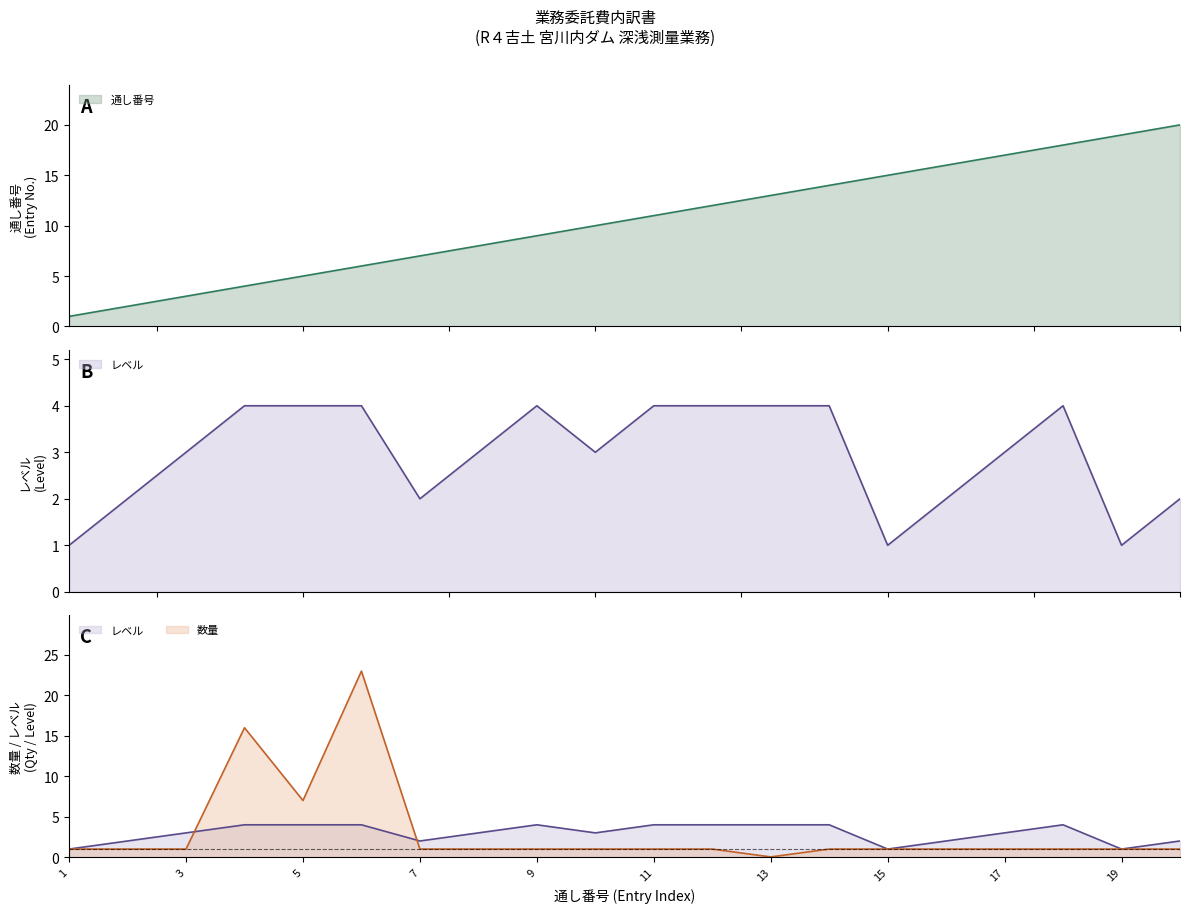

Between 5 and 15, which series saw the biggest shift?

通し番号